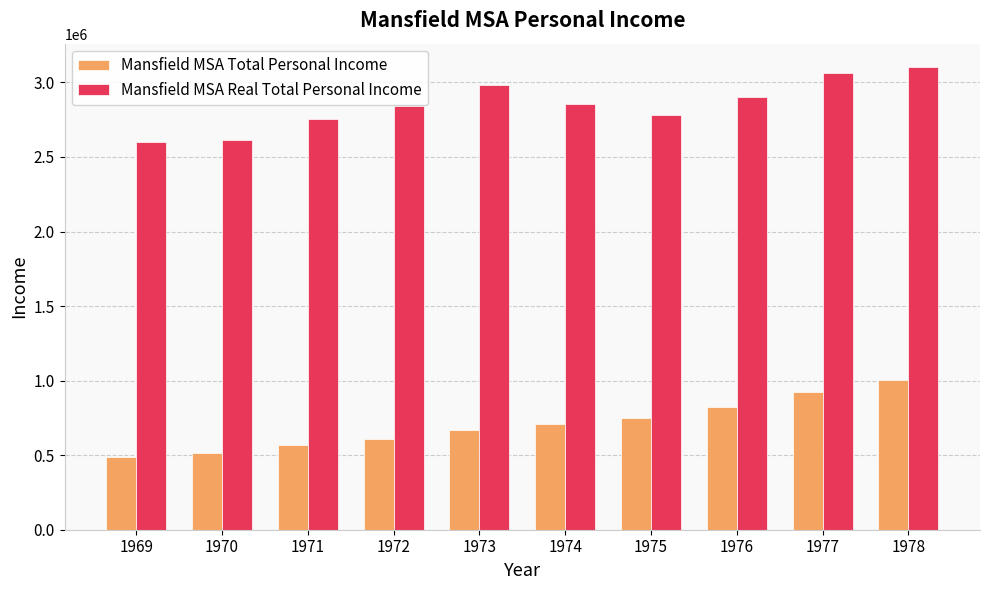

At how many categories does at least one series exceed 1224745?

10